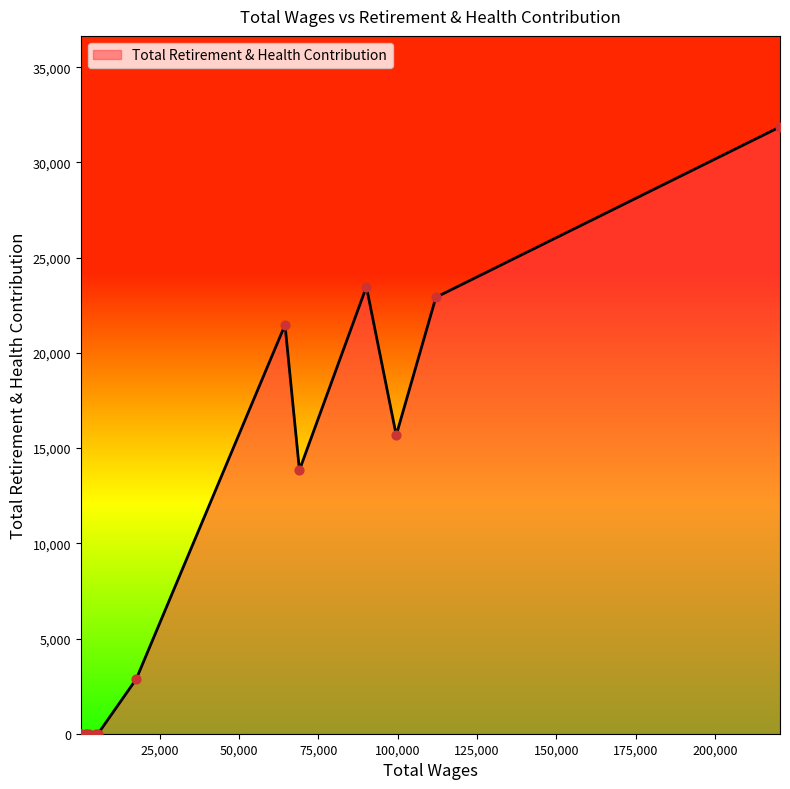

What is the change in value from 220488.0 to 64464.0?

-10397